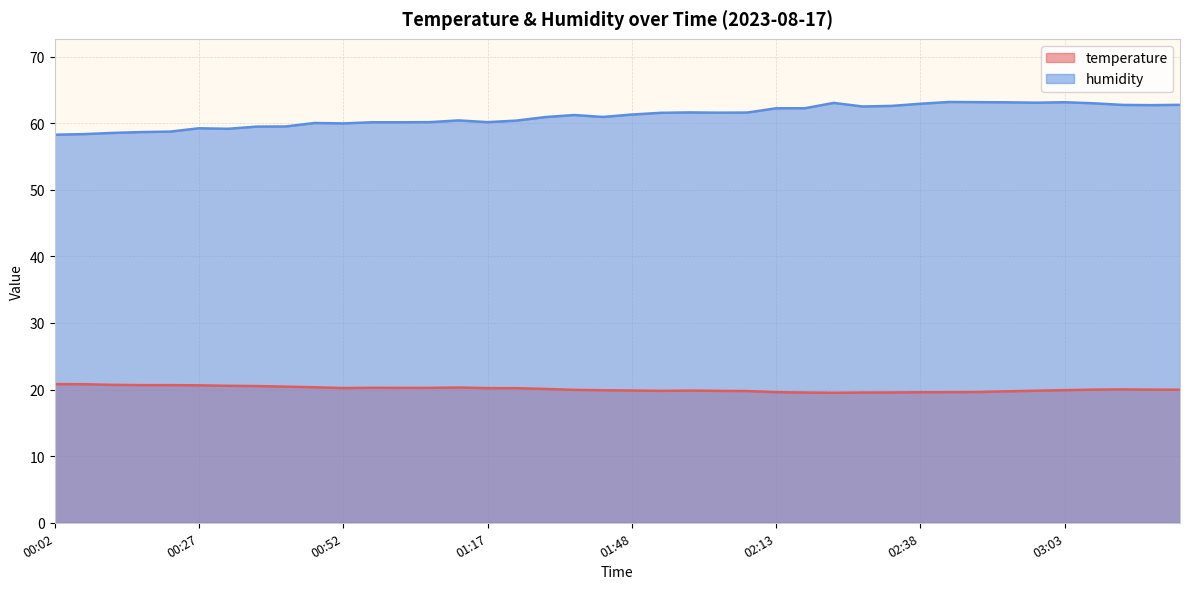

The value of humidity at 01:22 is 60.4. True or false?

True